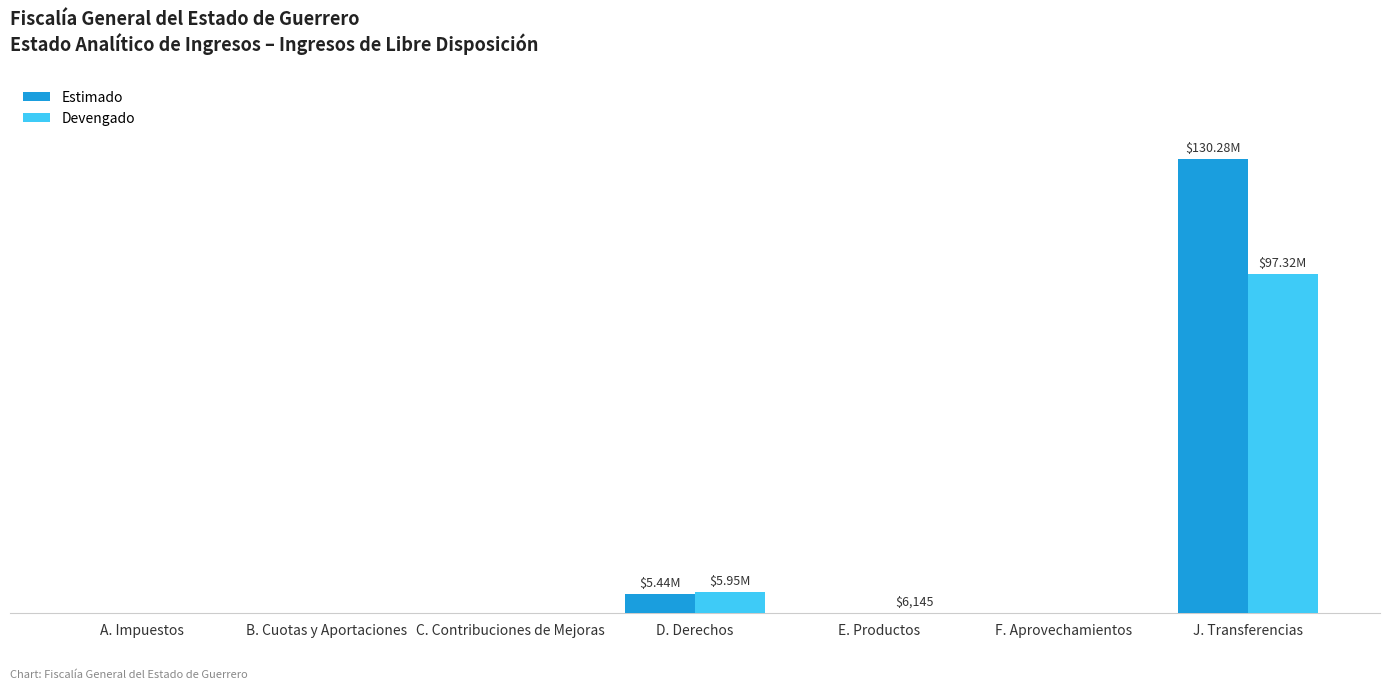

Is the value of Devengado at F. Aprovechamientos greater than the value of Estimado at A. Impuestos?

No